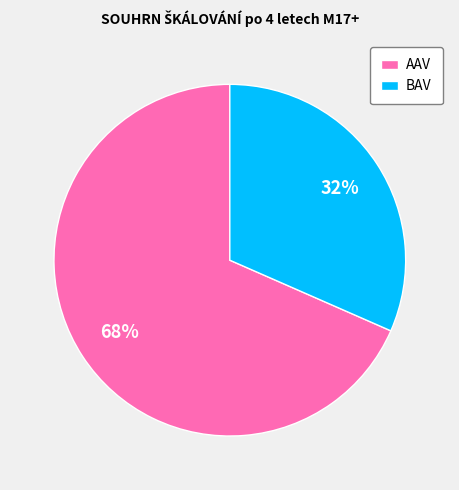

The BAV slice represents 40% of the pie. True or false?

False